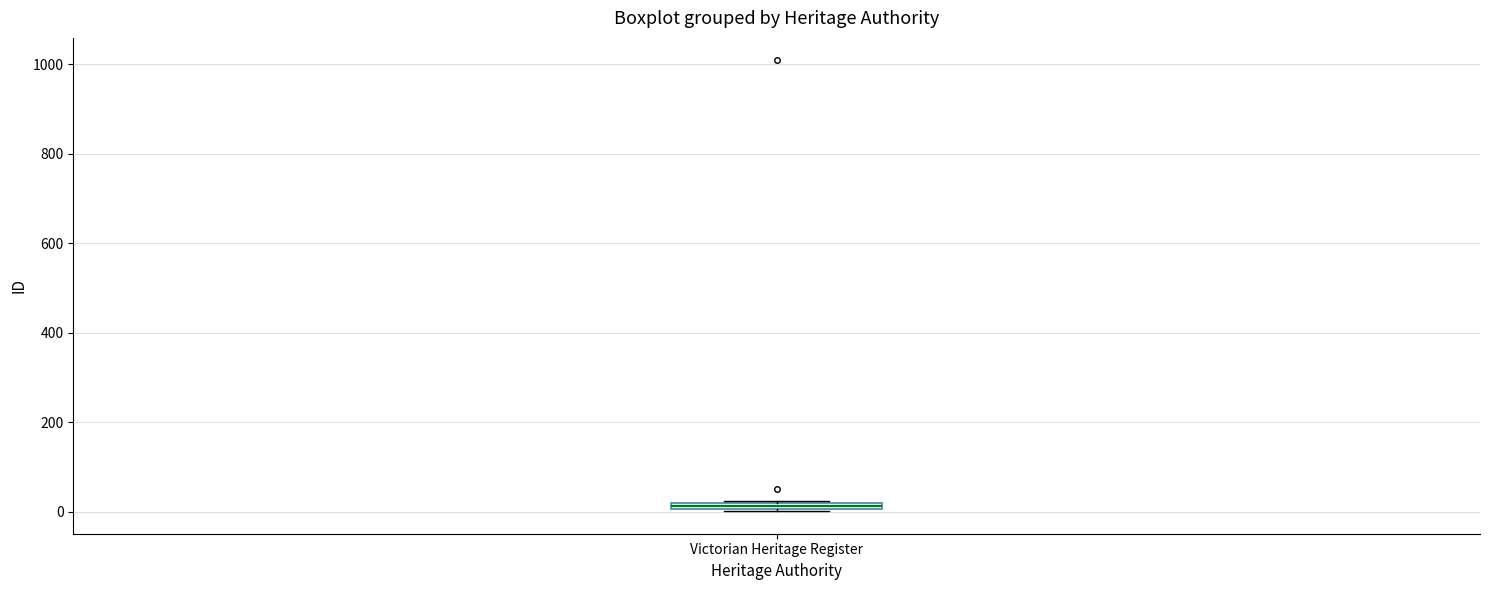

Where is the upper edge of the box for Victorian Heritage Register on the y-axis? The values are not printed on the chart, so give them approximately, as read against the axis.

20